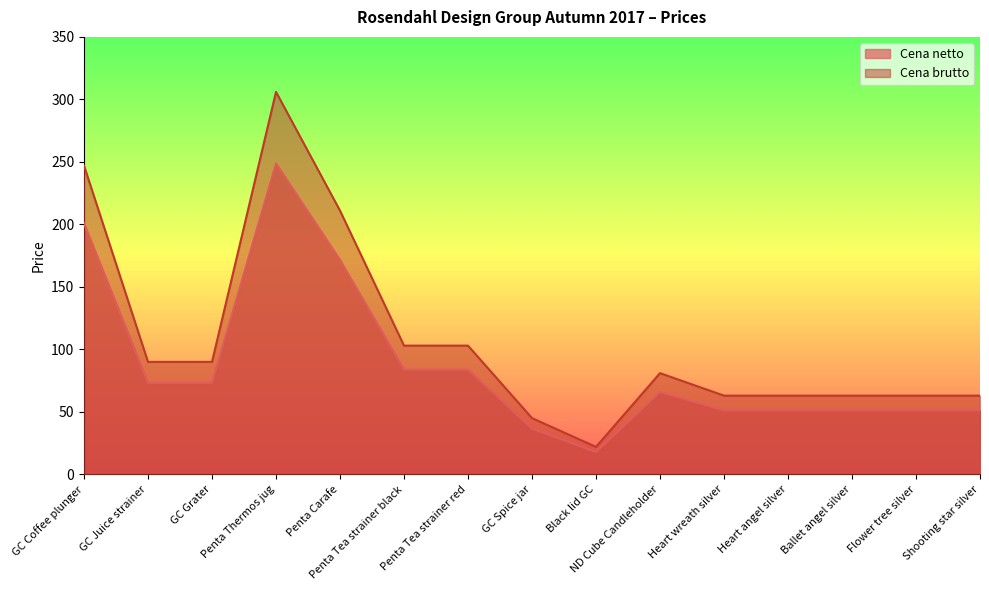

What is the lowest value of the Cena netto series?

17.9